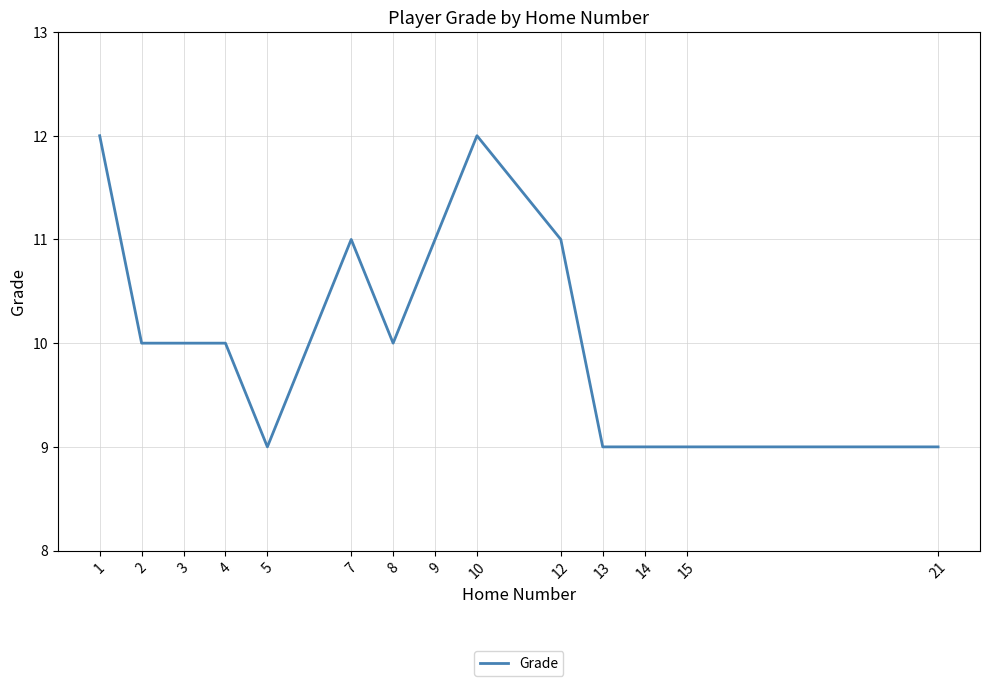

What is the change in value from 10 to 13?

-3